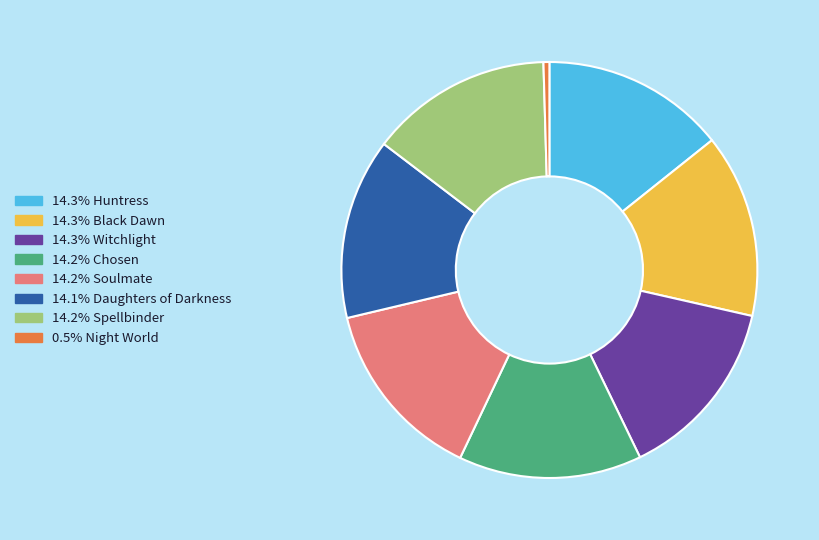

Is there any slice that represents more than half of the pie?

No